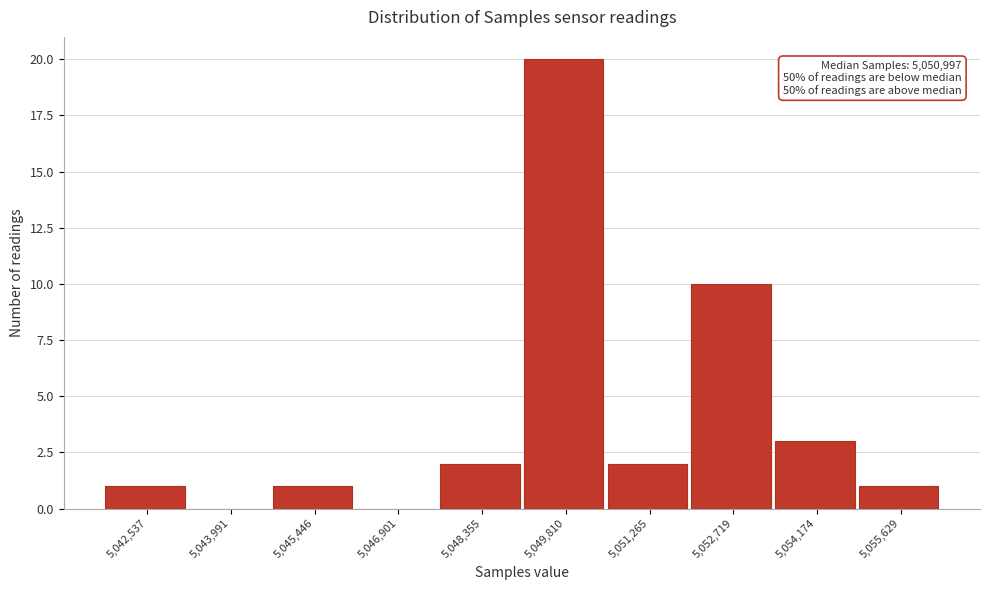

Reading left to right, list all the values displayed in this chart.

5,042,537=1	5,043,991=0	5,045,446=1	5,046,901=0	5,048,355=2	5,049,810=20	5,051,265=2	5,052,719=10	5,054,174=3	5,055,629=1